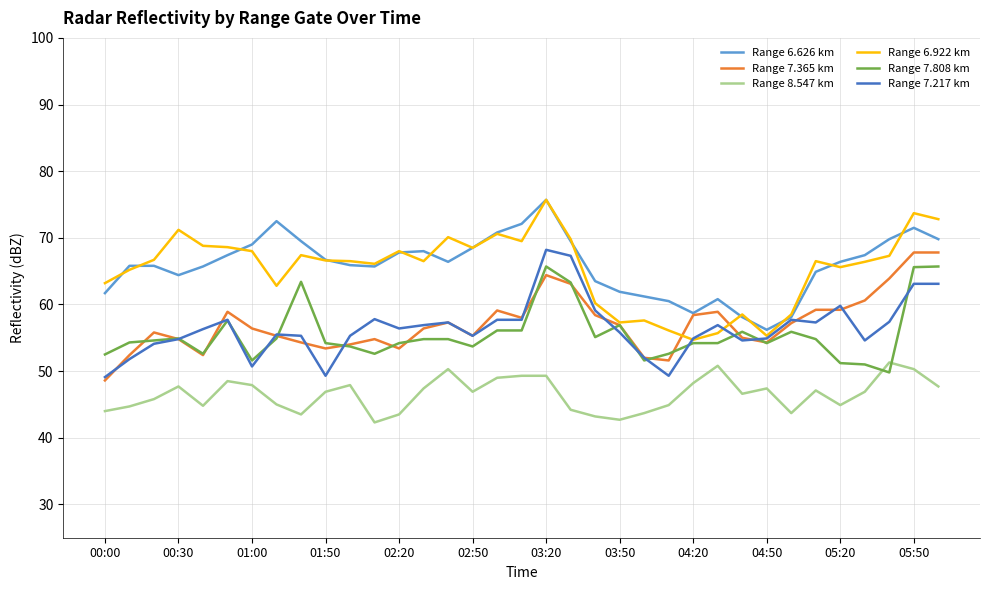

True or false: Range 6.922 km and Range 8.547 km intersect in this chart.

False